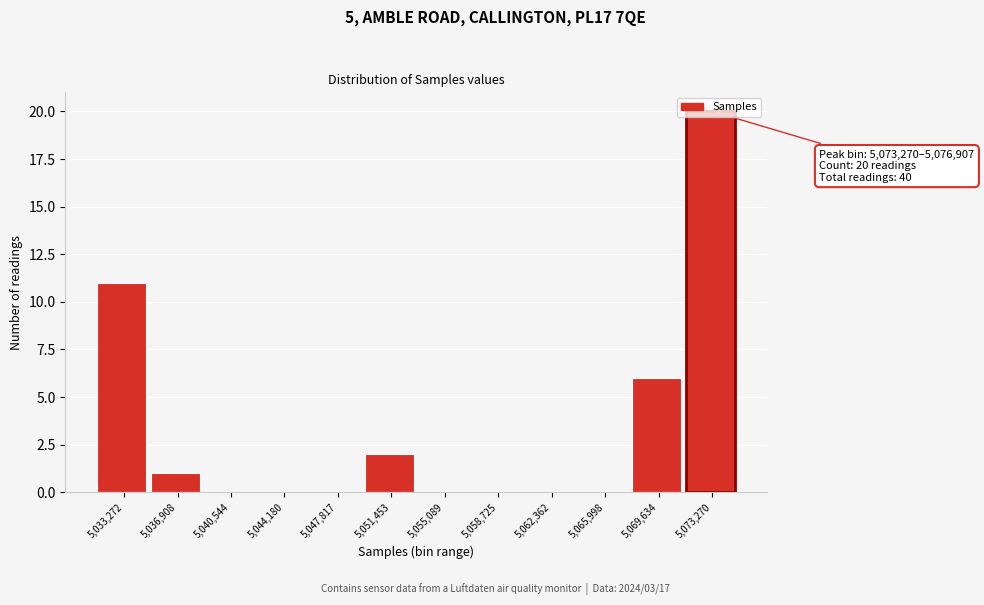

Is it true that the value at 5,051,453 is 2?

True